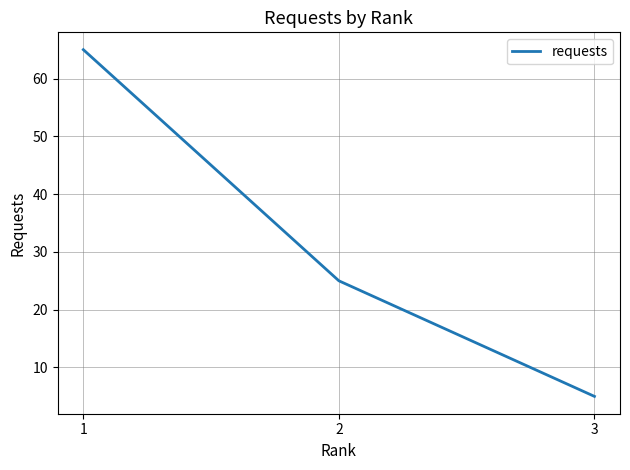

Which has a higher value, 1 or 2?

1